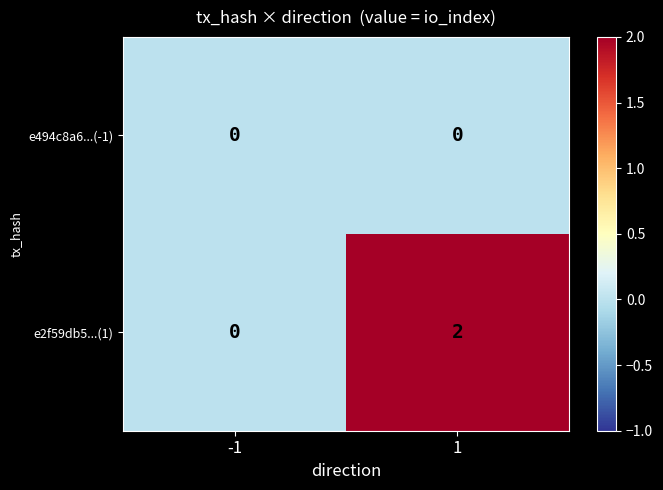

Is it true that e2f59db5...(1) equals 0 at -1?

True